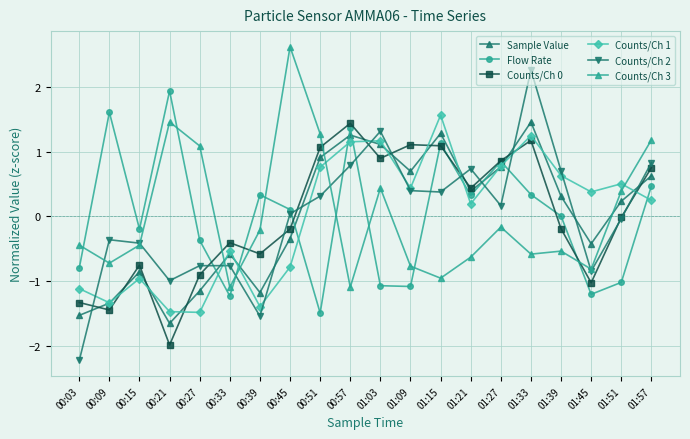

What is the difference between the second highest and second lowest values in the Flow Rate series?

2.8